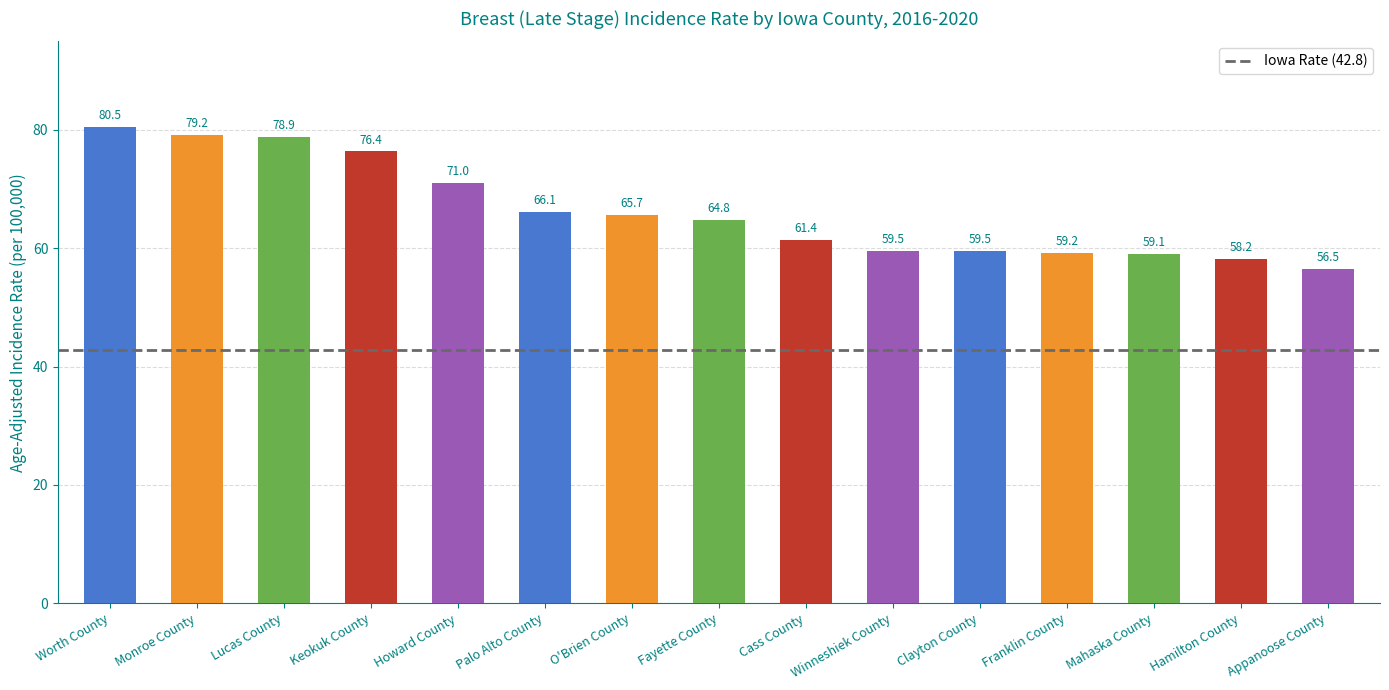

True or false: the data shows 59.1 at Mahaska County.

True